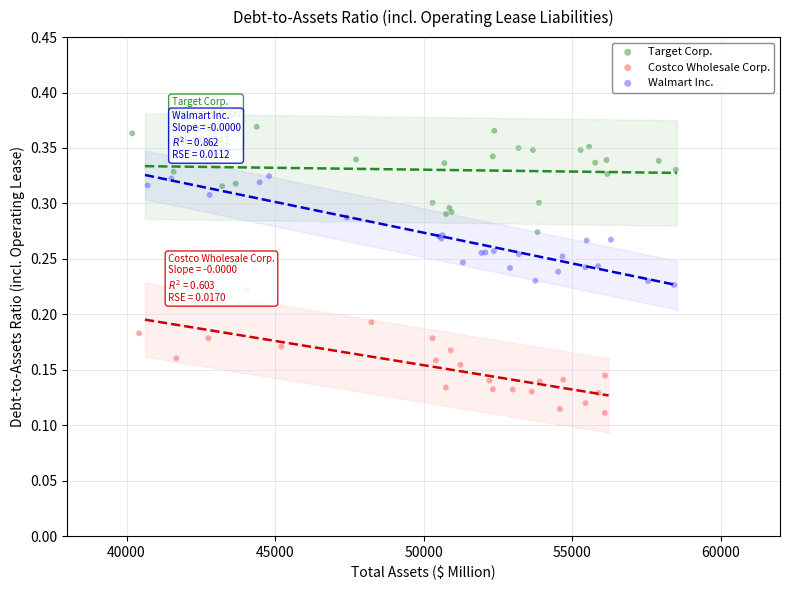

What are all the series names shown in the legend?

Target Corp., Costco Wholesale Corp., Walmart Inc.